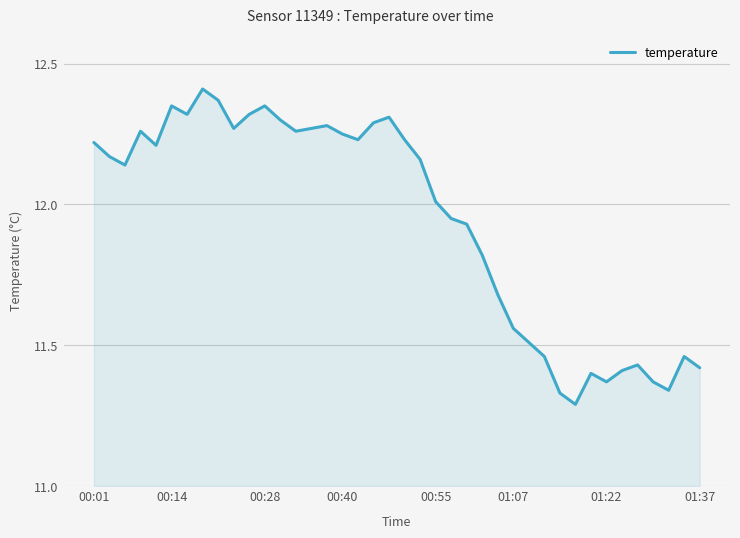

What is the difference between the maximum and minimum values?

1.1